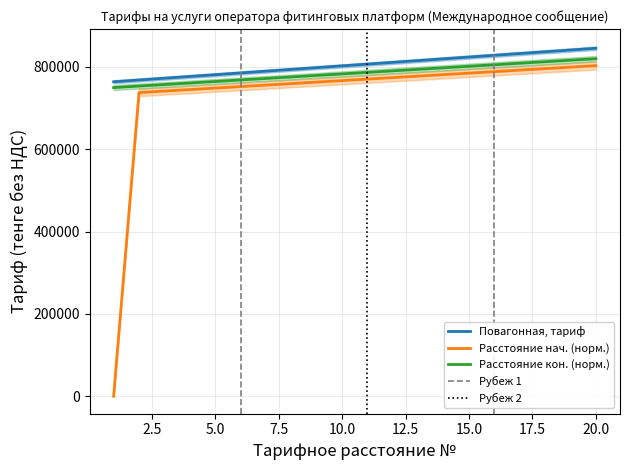

Is it true that Distance Start (km) equals 155394.0 at 12?

False